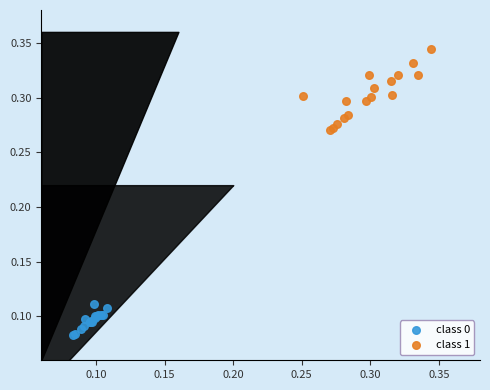

Which series has the largest Y range (max minus min)?

class 1